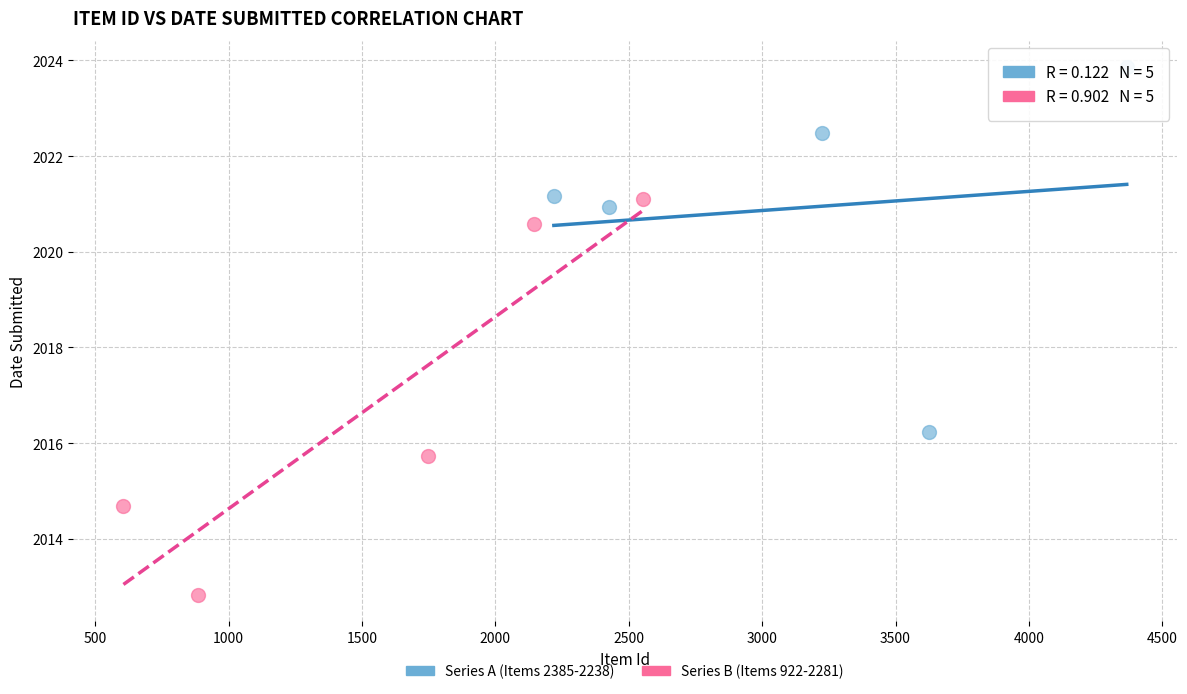

Which series has the widest spread of Y values?

Series B (Items 922-2281)